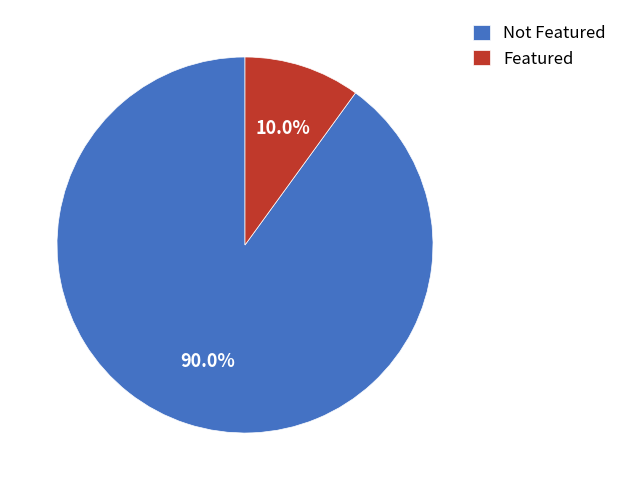

What is the smallest slice in the pie chart?

Featured